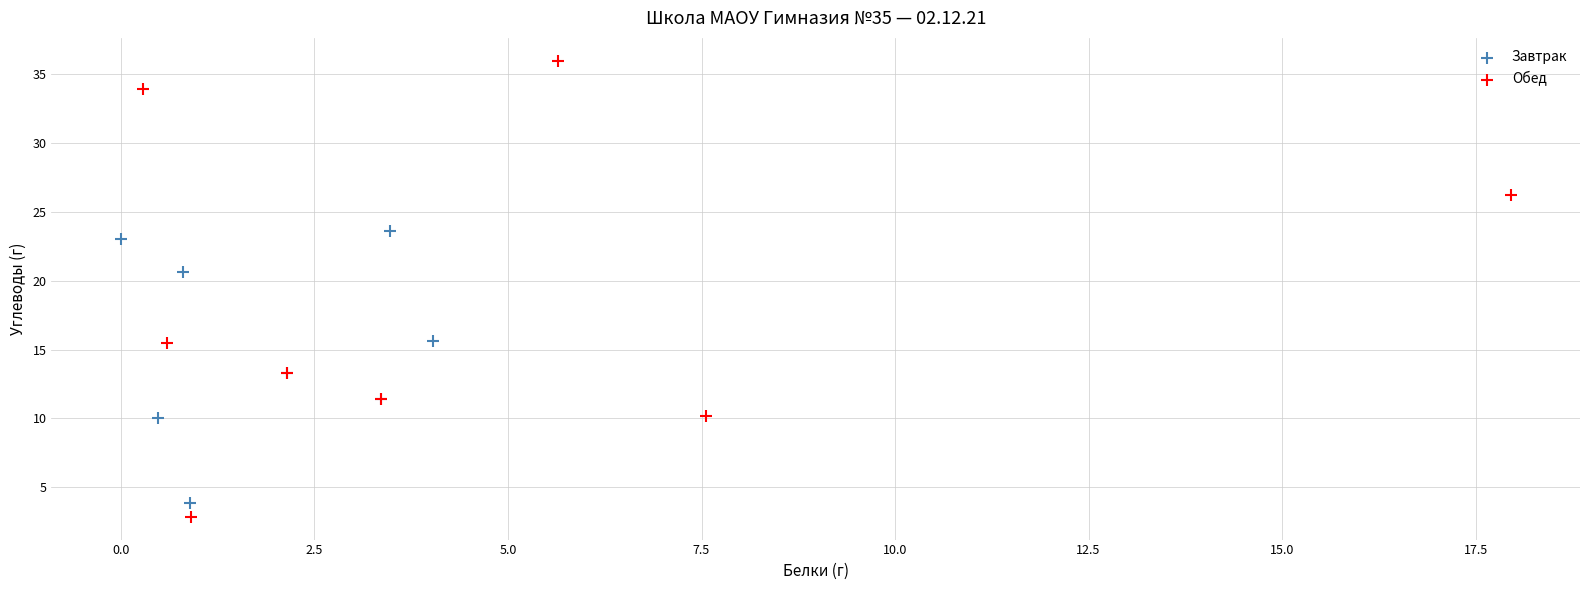

Which series contains the highest Y value?

Обед